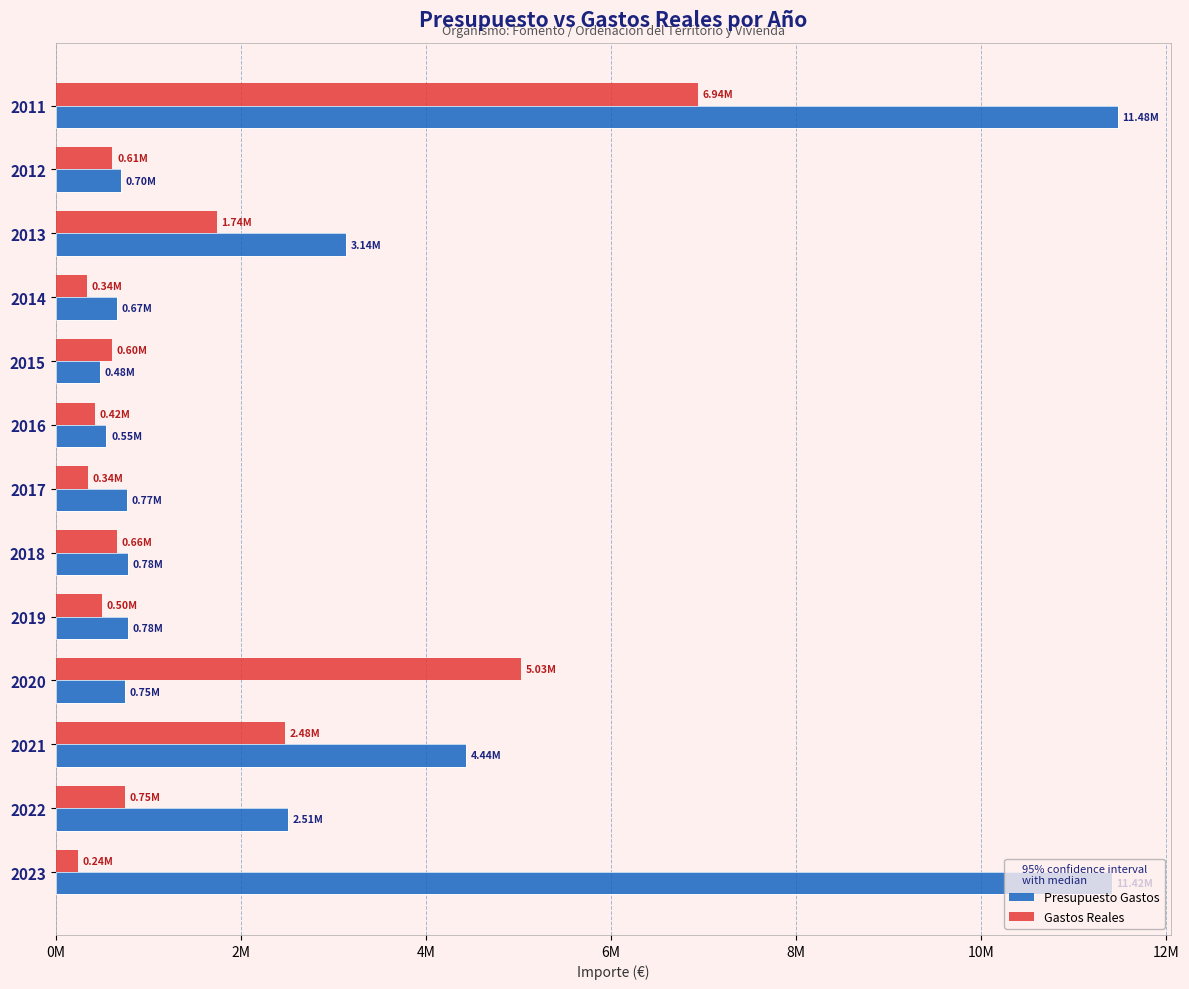

What are all the series names shown in the legend?

Presupuesto Gastos, Gastos Reales